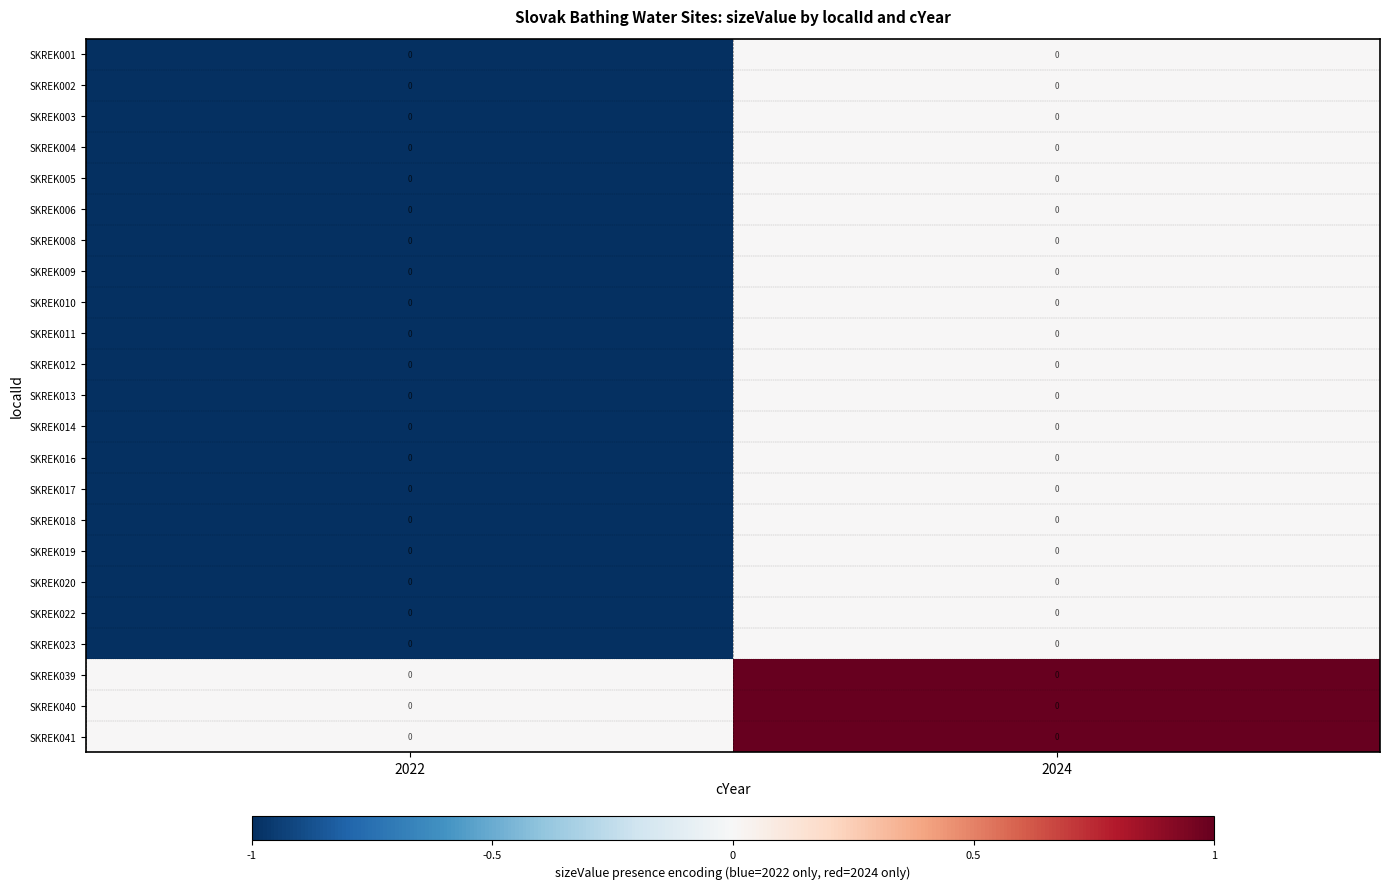

What is the difference between the SKREK012 values at 2022 and 2024?

1